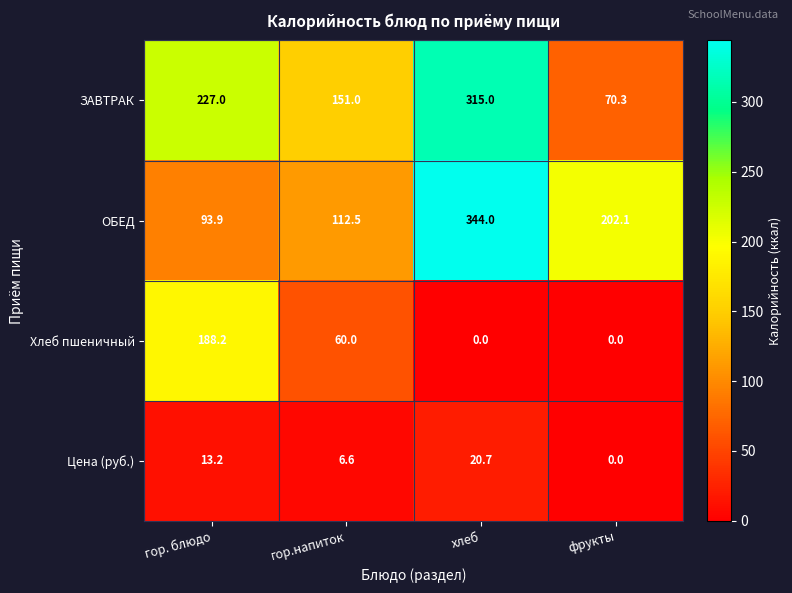

At how many categories does at least one series exceed 289?

1